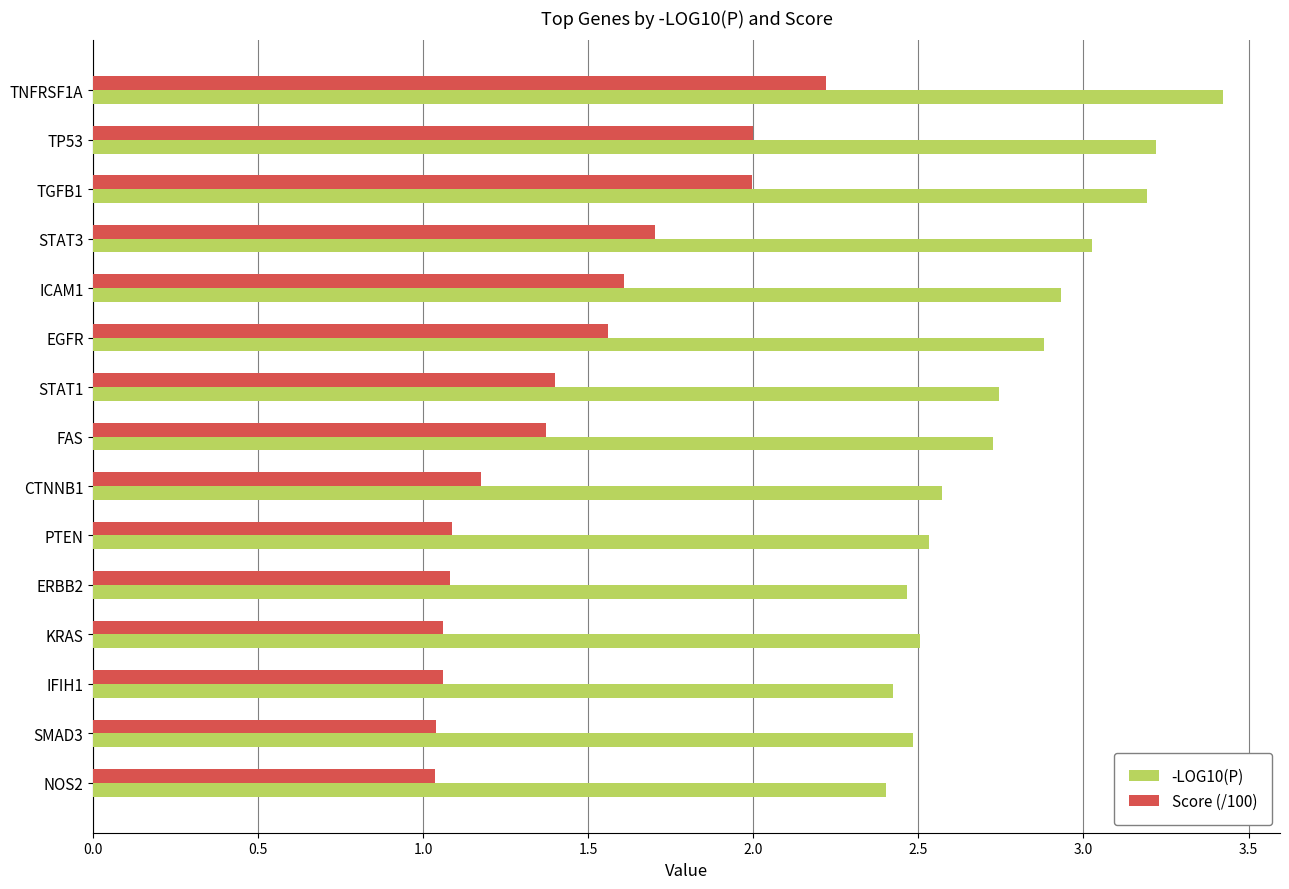

Rank the series by their average value, from lowest to highest.

Score (/100), -LOG10(P)